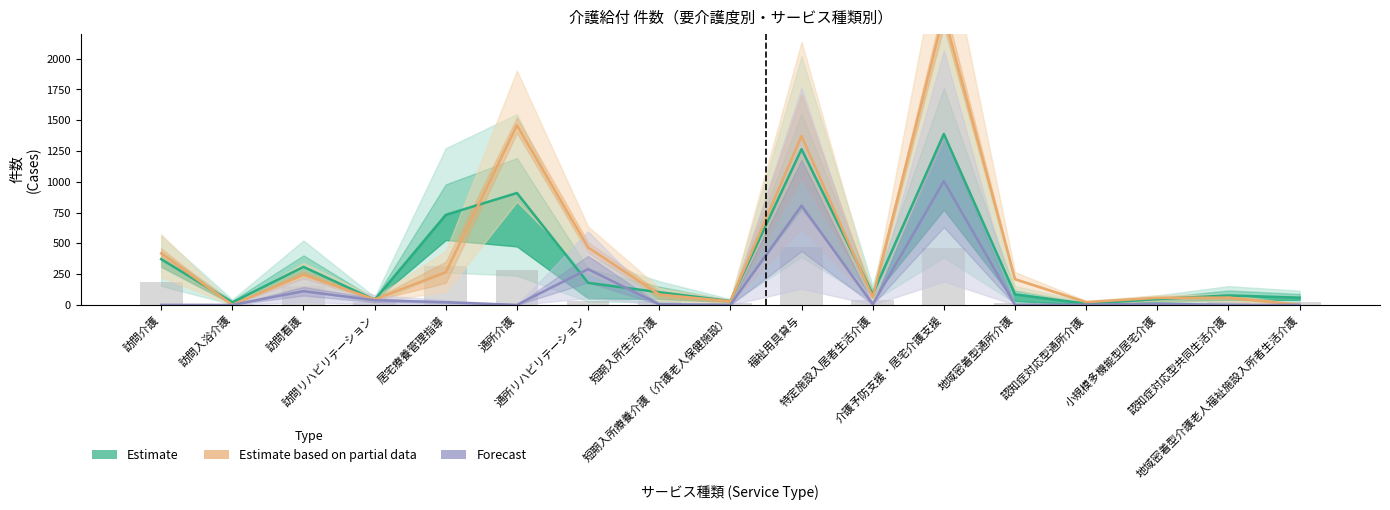

How many values in the Estimate series exceed 87?

9